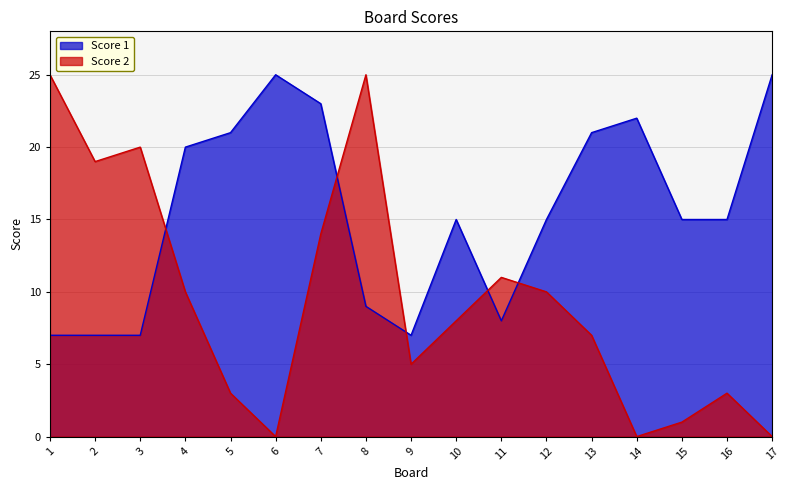

Does the chart display data point markers on the line(s)?

No